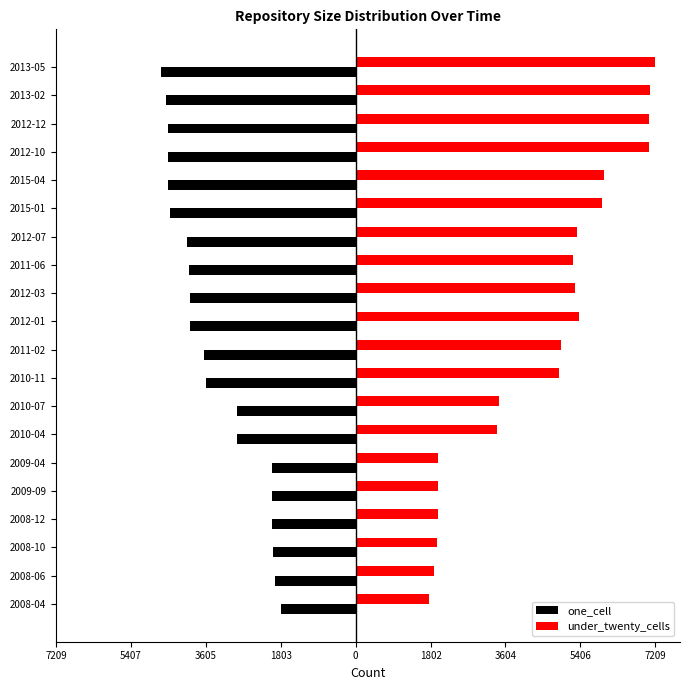

What are all the series names shown in the legend?

one_cell, under_twenty_cells